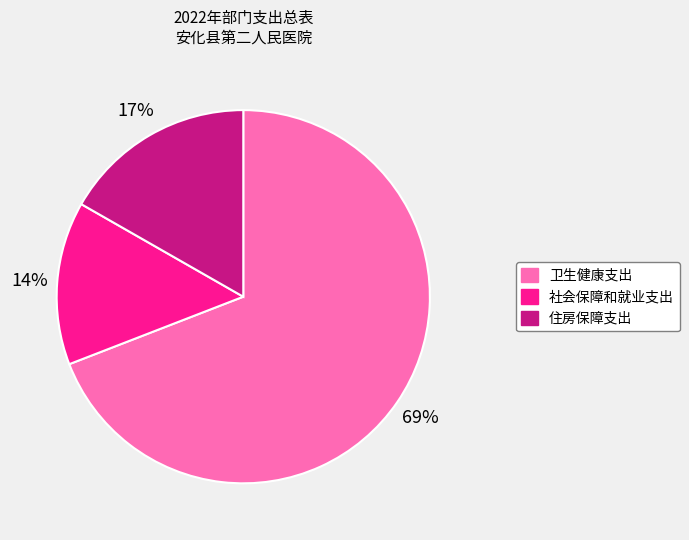

What is the ratio of the value at 住房保障支出 to the value at 社会保障和就业支出?

1.2